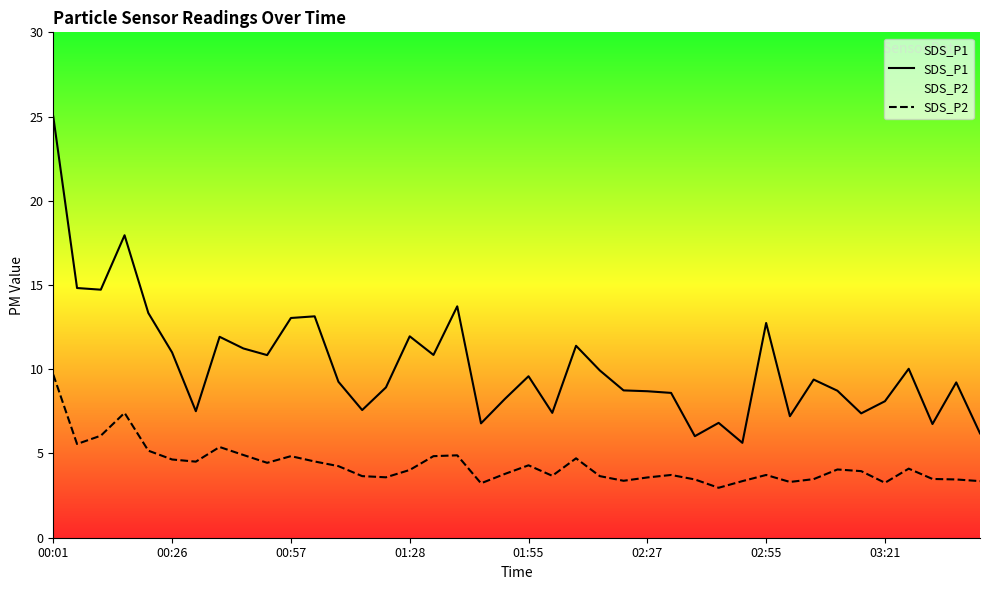

Reading left to right, transcribe all the data shown in this chart.

SDS_P1: 25.3	15.0	14.9	18.2	13.5	11.1	7.6	12.1	11.4	11.0	13.2	13.3	9.4	7.7	9.0	12.1	11.0	13.9	6.9	8.3	9.7	7.5	11.5	10.1	8.8	8.8	8.7	6.1	6.9	5.7	12.9	7.3	9.5	8.8	7.5	8.2	10.2	6.8	9.3	6.3
SDS_P2: 9.8	5.6	6.1	7.5	5.2	4.7	4.6	5.5	5.0	4.5	4.9	4.6	4.3	3.7	3.6	4.1	4.9	5.0	3.3	3.8	4.3	3.7	4.8	3.7	3.4	3.6	3.8	3.5	3.0	3.4	3.8	3.4	3.5	4.1	4.0	3.3	4.2	3.5	3.5	3.4